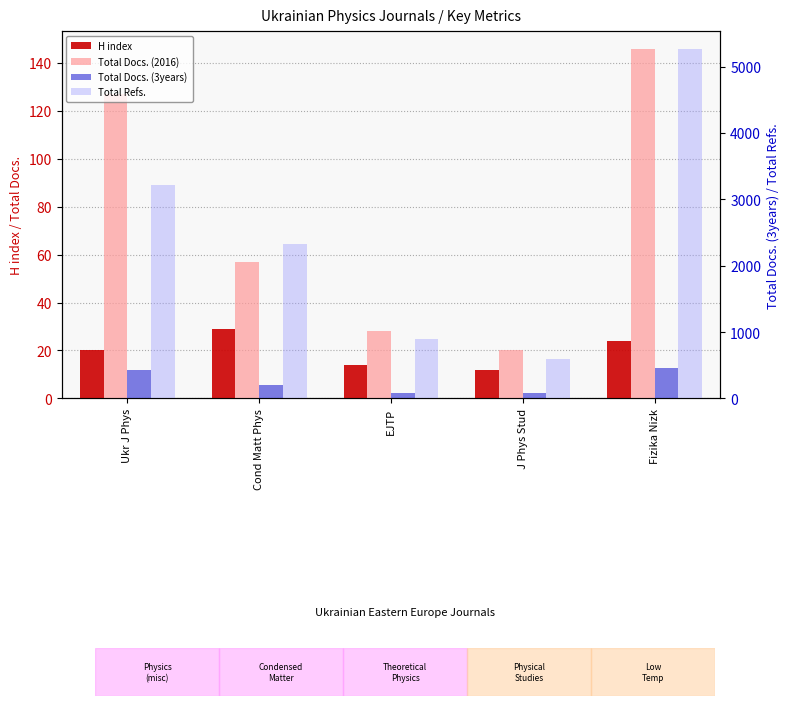

Are the bars grouped side by side (vs. stacked)?

Yes